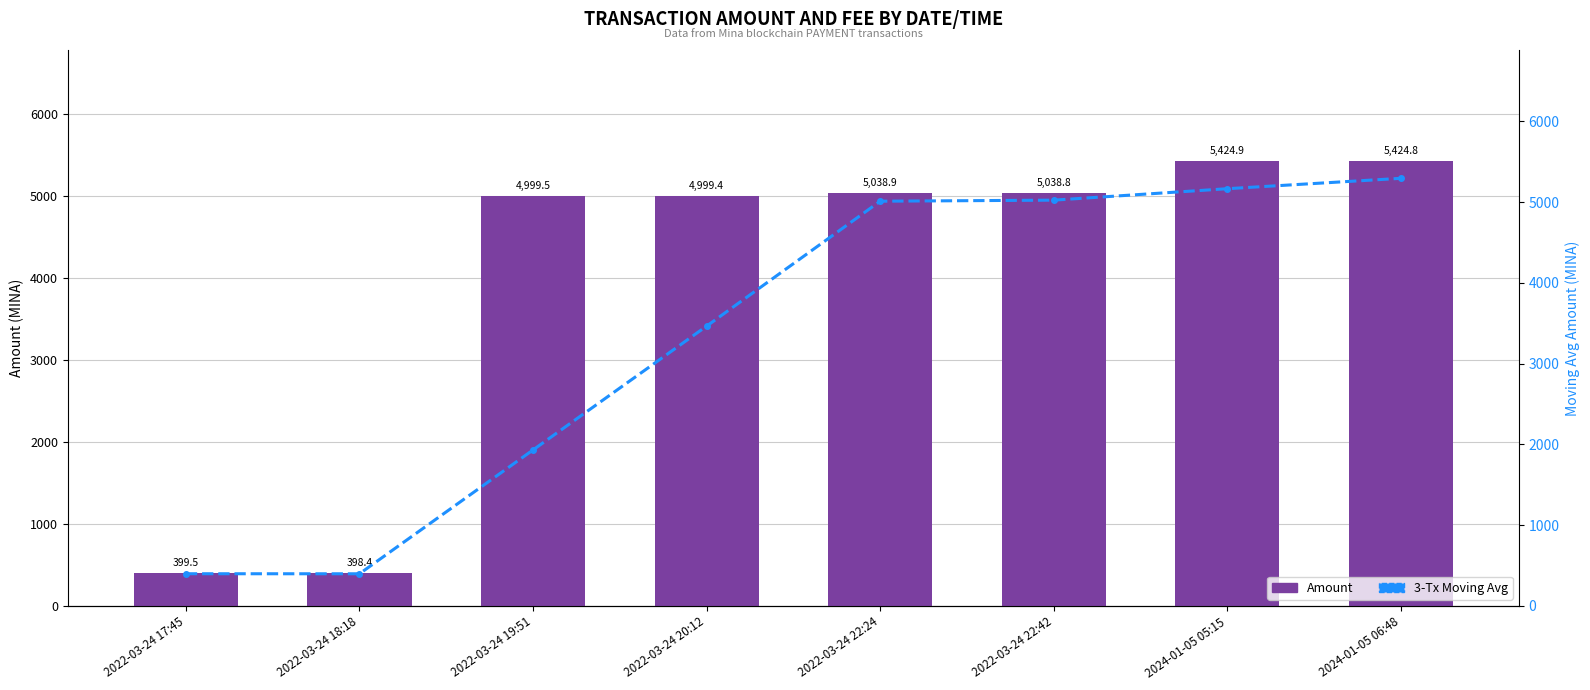

What is the greatest value displayed?

5424.9